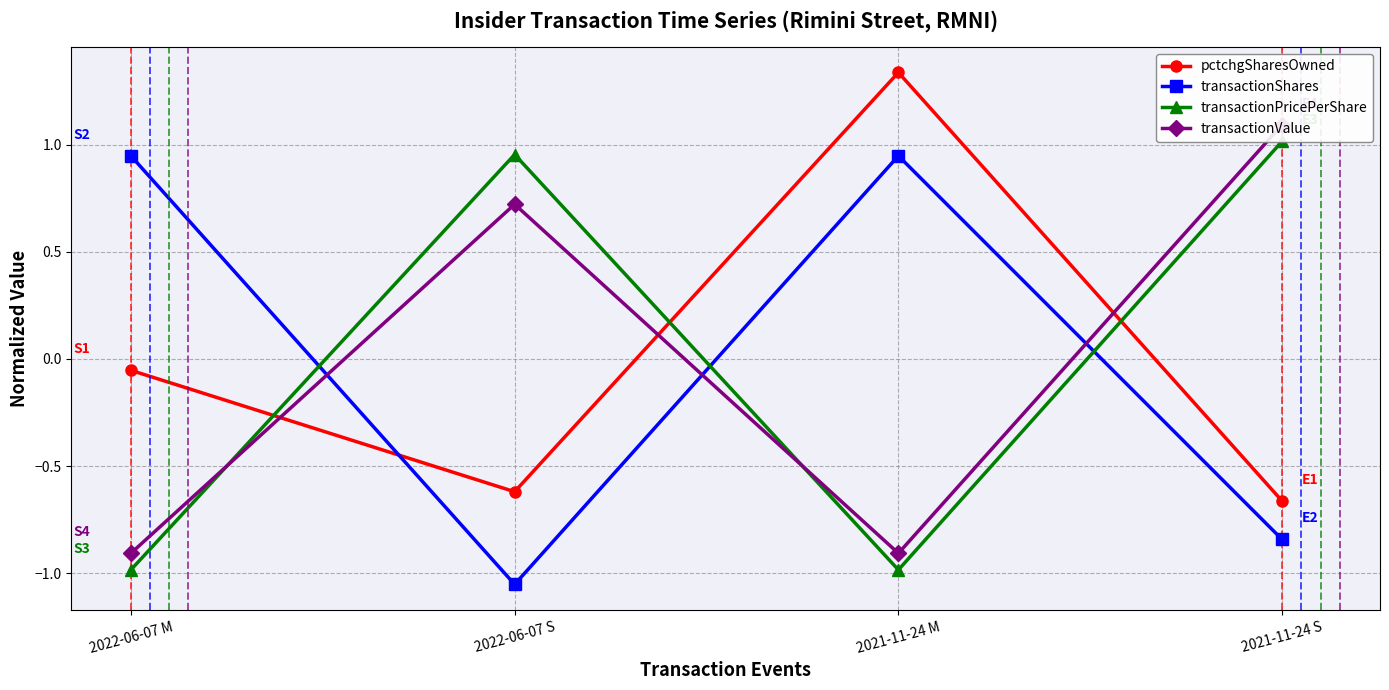

How many data points in pctchgSharesOwned are above 0?

1